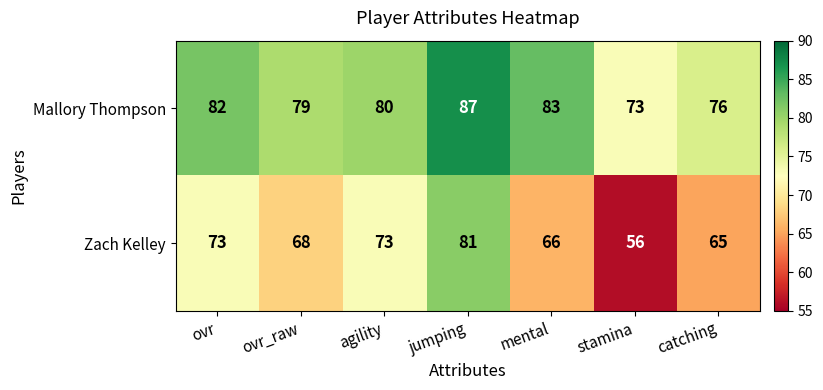

Rank the series by their maximum value, from highest to lowest.

Mallory Thompson, Zach Kelley